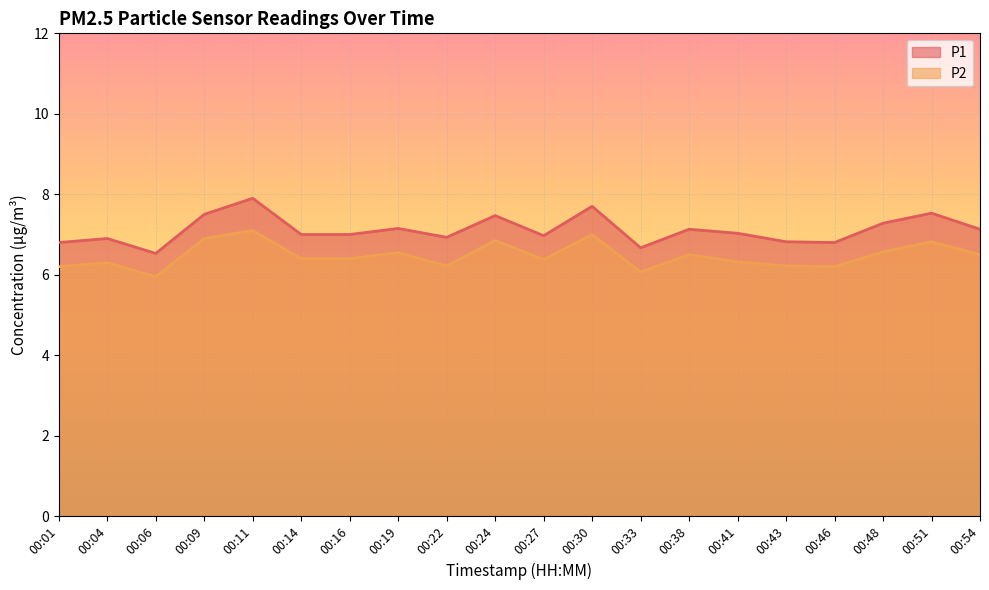

Is the value of P1 at 00:04 greater than the value of P2 at 00:04?

Yes